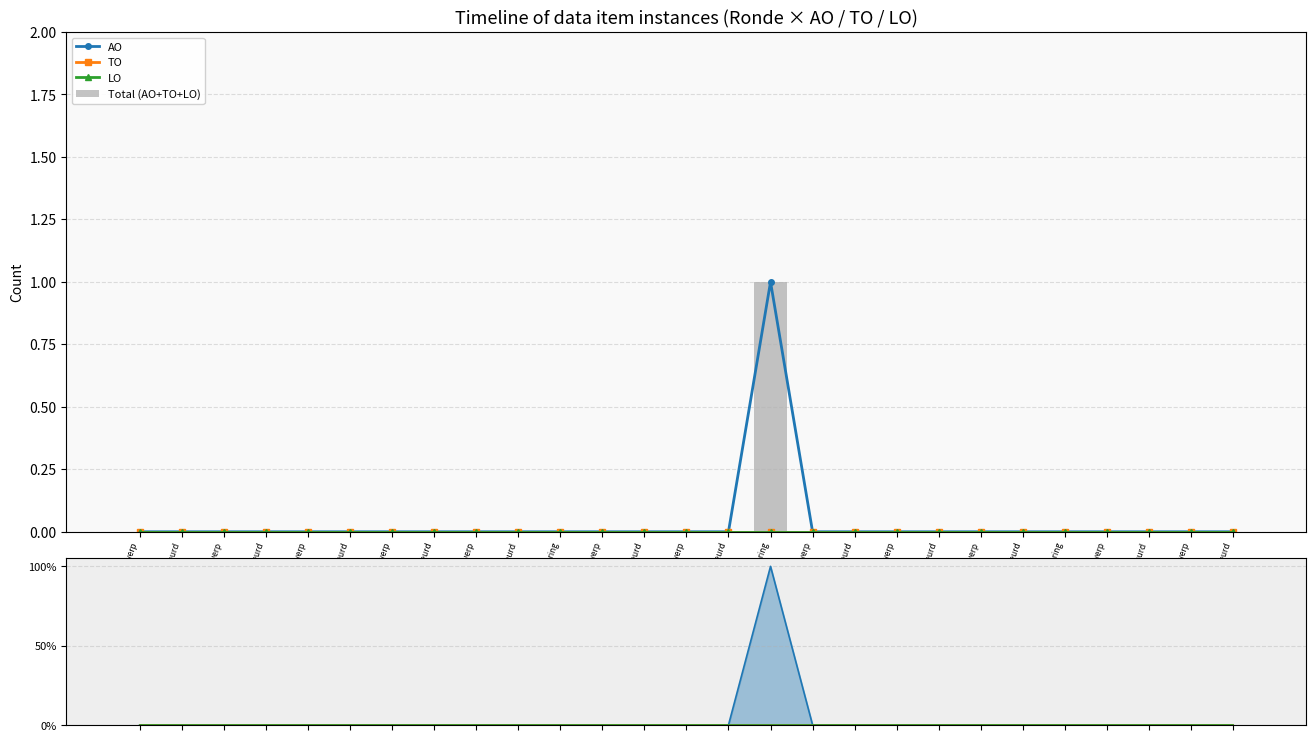

Reading right to left, list all the values displayed in this chart.

AO: 2023 1ste aanpassing – goedgekeurd=0	2023 1ste aanpassing – ontwerp=0	2023 Opmaak – goedgekeurd=0	2023 Opmaak - ontwerp=0	2022 uitvoering=0	2022 2de aanpassing – goedgekeurd=0	2022 2de aanpassing – ontwerp=0	2022 1ste aanpassing – goedgekeurd=0	2022 1ste aanpassing – ontwerp=0	2022 Opmaak - goedgekeurd=0	2022 Opmaak - ontwerp=0	2021 uitvoering=1	2021 1ste aanpassing - goedgekeurd=0	2021 1ste aanpassing – ontwerp=0	2021 Opmaak - goedgekeurd=0	2021 Opmaak - ontwerp=0	2020 uitvoering=0	2020 2de aanpassing - goedgekeurd=0	2020 2de aanpassing - ontwerp=0	2020 1ste aanpassing - goedgekeurd=0	2020 1ste aanpassing – ontwerp=0	2020 Opmaak - goedgekeurd=0	2020 Opmaak - ontwerp=0	2019 1ste aanpassing – goedgekeurd=0	2019 1ste aanpassing - ontwerp=0	2019 opmaak - goedgekeurd=0	2019 opmaak - ontwerp=0
TO: 2023 1ste aanpassing – goedgekeurd=0	2023 1ste aanpassing – ontwerp=0	2023 Opmaak – goedgekeurd=0	2023 Opmaak - ontwerp=0	2022 uitvoering=0	2022 2de aanpassing – goedgekeurd=0	2022 2de aanpassing – ontwerp=0	2022 1ste aanpassing – goedgekeurd=0	2022 1ste aanpassing – ontwerp=0	2022 Opmaak - goedgekeurd=0	2022 Opmaak - ontwerp=0	2021 uitvoering=0	2021 1ste aanpassing - goedgekeurd=0	2021 1ste aanpassing – ontwerp=0	2021 Opmaak - goedgekeurd=0	2021 Opmaak - ontwerp=0	2020 uitvoering=0	2020 2de aanpassing - goedgekeurd=0	2020 2de aanpassing - ontwerp=0	2020 1ste aanpassing - goedgekeurd=0	2020 1ste aanpassing – ontwerp=0	2020 Opmaak - goedgekeurd=0	2020 Opmaak - ontwerp=0	2019 1ste aanpassing – goedgekeurd=0	2019 1ste aanpassing - ontwerp=0	2019 opmaak - goedgekeurd=0	2019 opmaak - ontwerp=0
LO: 2023 1ste aanpassing – goedgekeurd=0	2023 1ste aanpassing – ontwerp=0	2023 Opmaak – goedgekeurd=0	2023 Opmaak - ontwerp=0	2022 uitvoering=0	2022 2de aanpassing – goedgekeurd=0	2022 2de aanpassing – ontwerp=0	2022 1ste aanpassing – goedgekeurd=0	2022 1ste aanpassing – ontwerp=0	2022 Opmaak - goedgekeurd=0	2022 Opmaak - ontwerp=0	2021 uitvoering=0	2021 1ste aanpassing - goedgekeurd=0	2021 1ste aanpassing – ontwerp=0	2021 Opmaak - goedgekeurd=0	2021 Opmaak - ontwerp=0	2020 uitvoering=0	2020 2de aanpassing - goedgekeurd=0	2020 2de aanpassing - ontwerp=0	2020 1ste aanpassing - goedgekeurd=0	2020 1ste aanpassing – ontwerp=0	2020 Opmaak - goedgekeurd=0	2020 Opmaak - ontwerp=0	2019 1ste aanpassing – goedgekeurd=0	2019 1ste aanpassing - ontwerp=0	2019 opmaak - goedgekeurd=0	2019 opmaak - ontwerp=0
Total (AO+TO+LO): 2023 1ste aanpassing – goedgekeurd=0	2023 1ste aanpassing – ontwerp=0	2023 Opmaak – goedgekeurd=0	2023 Opmaak - ontwerp=0	2022 uitvoering=0	2022 2de aanpassing – goedgekeurd=0	2022 2de aanpassing – ontwerp=0	2022 1ste aanpassing – goedgekeurd=0	2022 1ste aanpassing – ontwerp=0	2022 Opmaak - goedgekeurd=0	2022 Opmaak - ontwerp=0	2021 uitvoering=1	2021 1ste aanpassing - goedgekeurd=0	2021 1ste aanpassing – ontwerp=0	2021 Opmaak - goedgekeurd=0	2021 Opmaak - ontwerp=0	2020 uitvoering=0	2020 2de aanpassing - goedgekeurd=0	2020 2de aanpassing - ontwerp=0	2020 1ste aanpassing - goedgekeurd=0	2020 1ste aanpassing – ontwerp=0	2020 Opmaak - goedgekeurd=0	2020 Opmaak - ontwerp=0	2019 1ste aanpassing – goedgekeurd=0	2019 1ste aanpassing - ontwerp=0	2019 opmaak - goedgekeurd=0	2019 opmaak - ontwerp=0